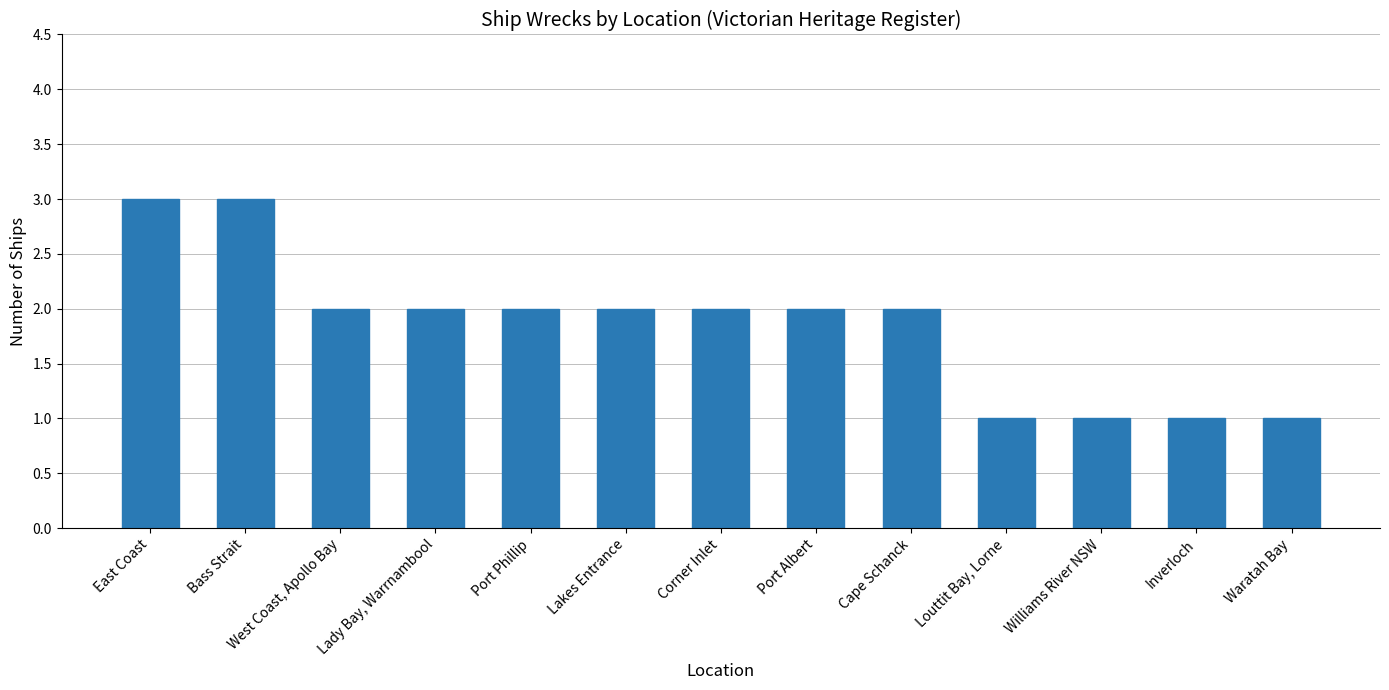

What is the maximum value shown in the chart?

3